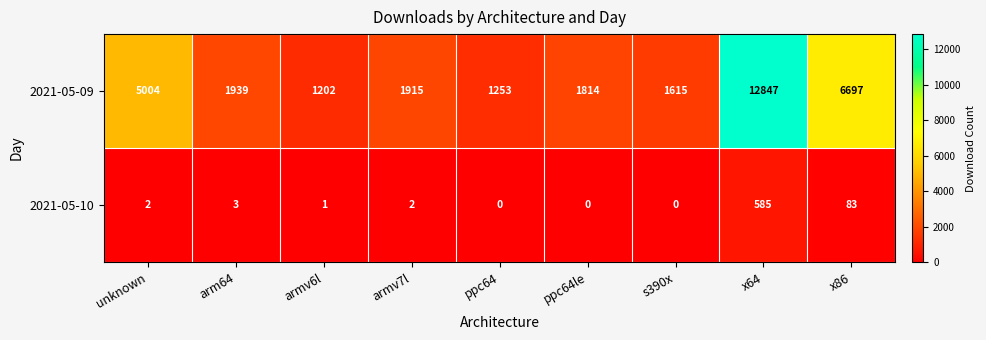

At which category does the chart reach its peak across all series?

x64